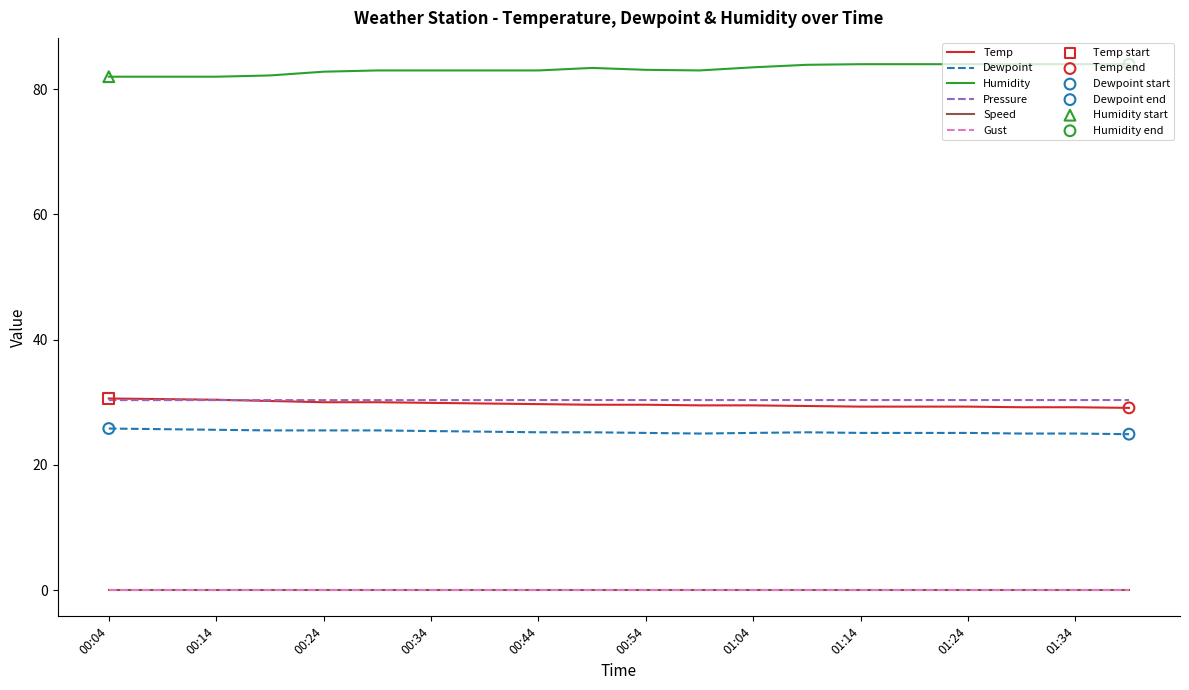

Is this an area chart (filled region under the line)?

No